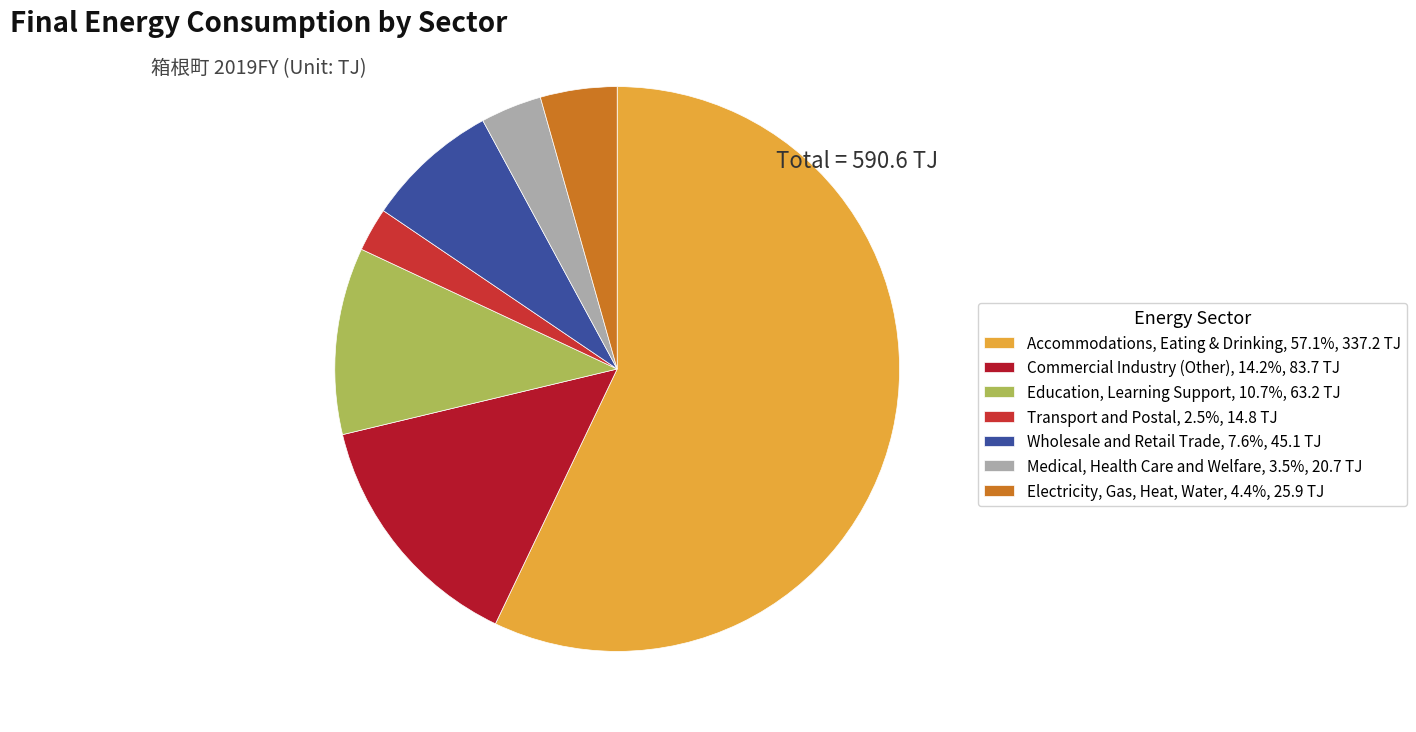

Is there a majority slice in this chart?

Yes